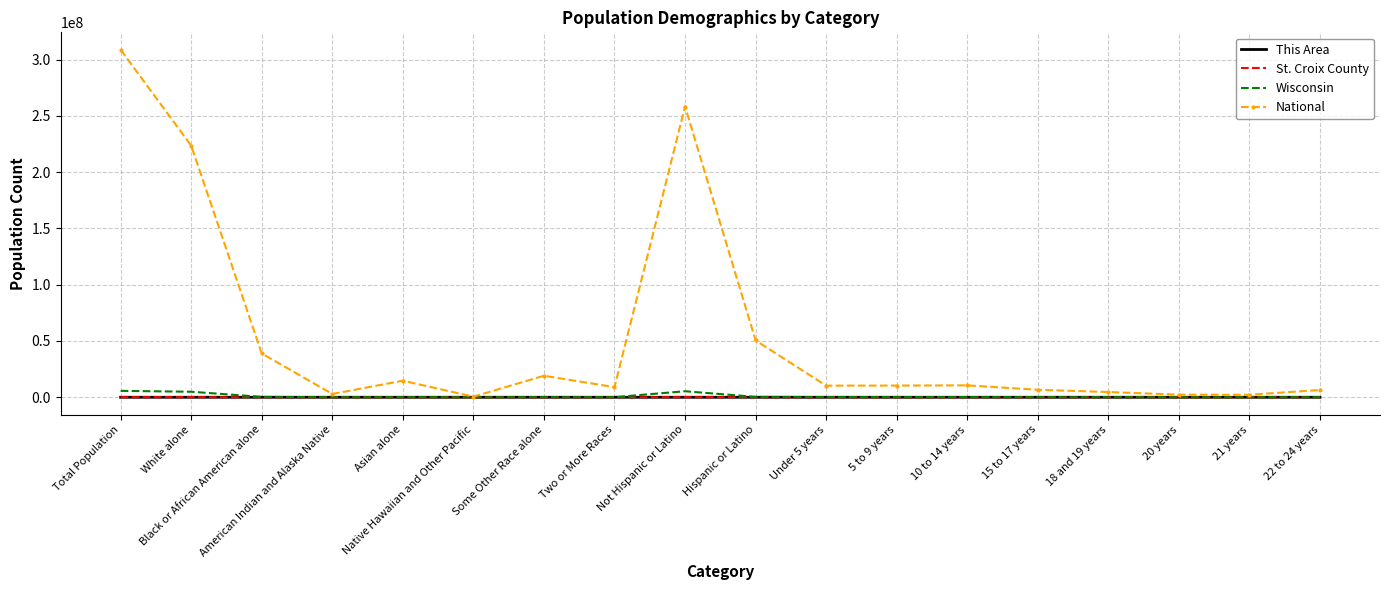

Which series has the largest total across all categories?

National